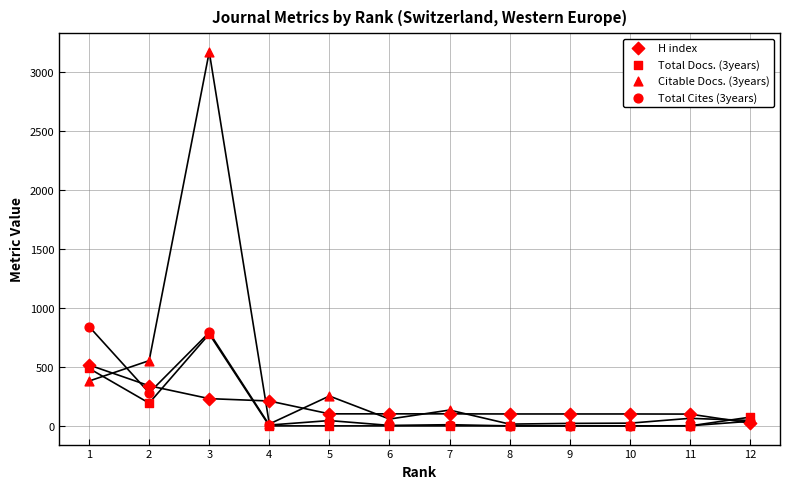

Which series contains the lowest Y value?

Total Docs. (3years)